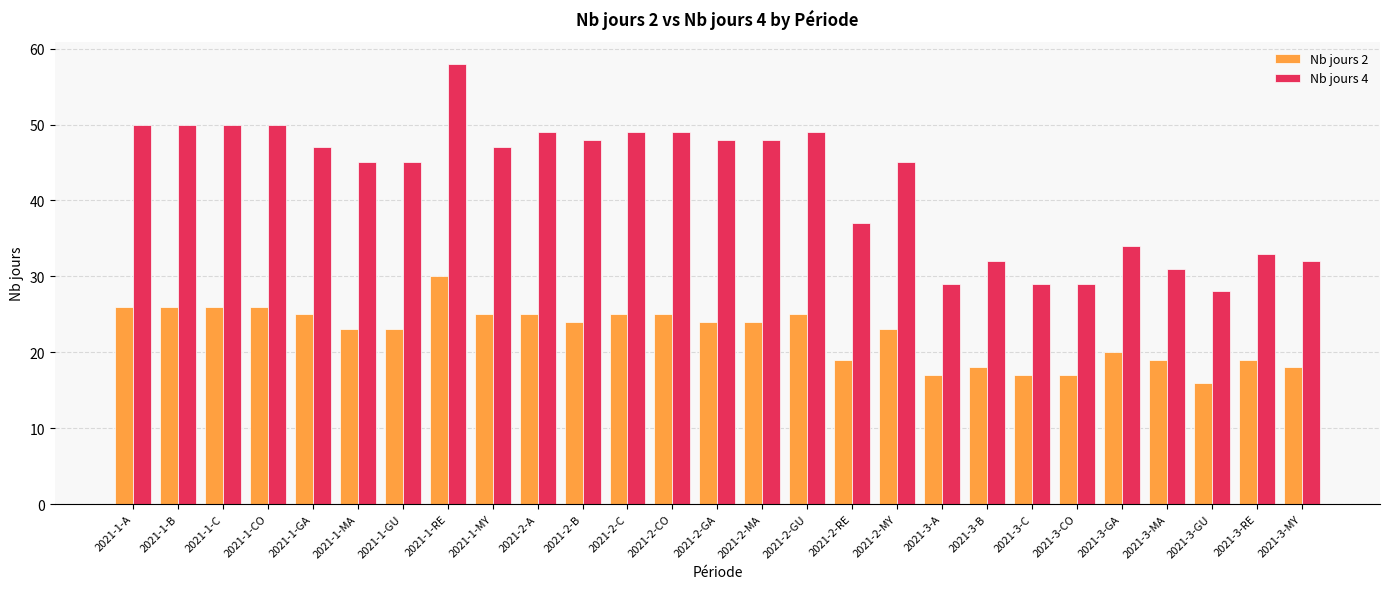

Which category has the highest value in the Nb jours 2 series?

2021-1-RE